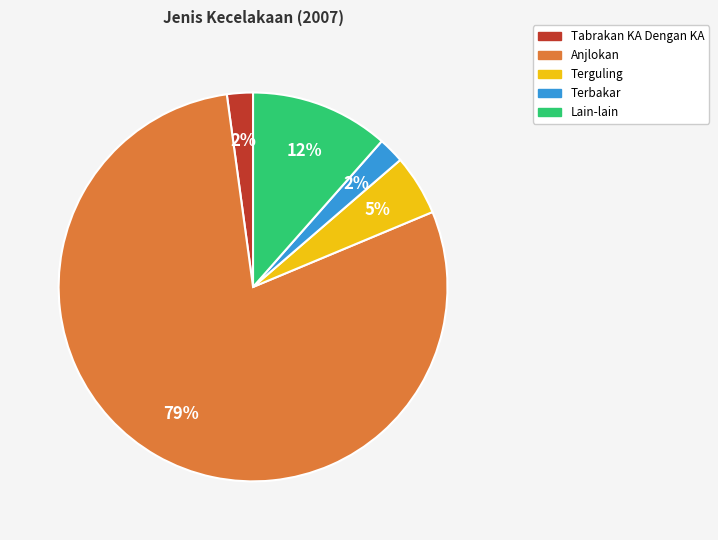

To the nearest percent, what is the combined percentage of Terbakar and Terguling?

7%